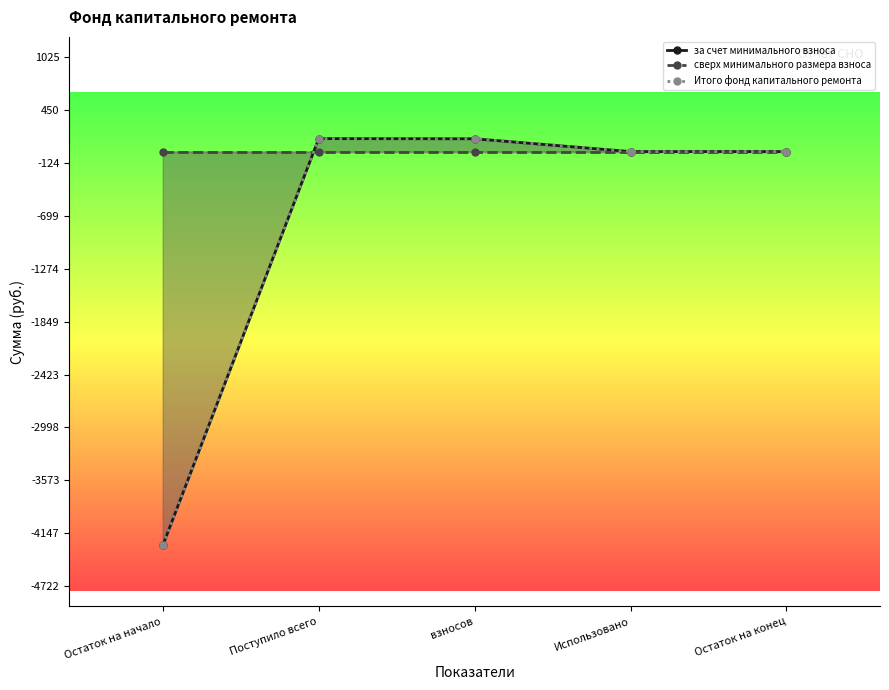

Which has a higher value, Использовано or Остаток на конец?

Использовано